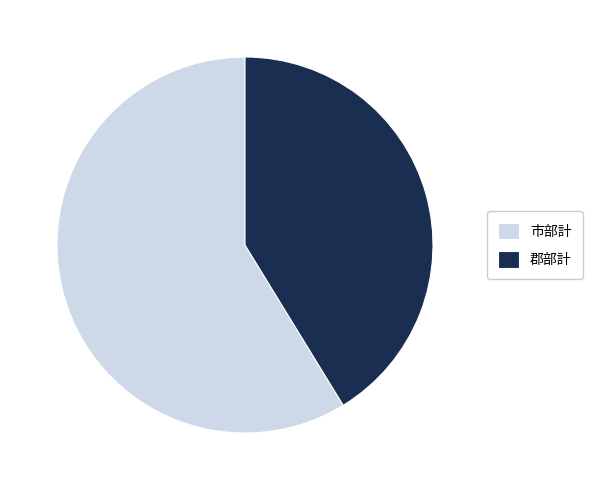

Does any single category account for the majority?

Yes